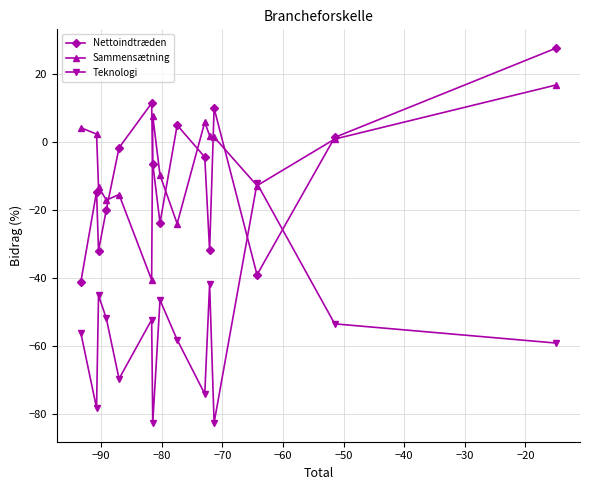

What is the greatest value displayed?

27.6